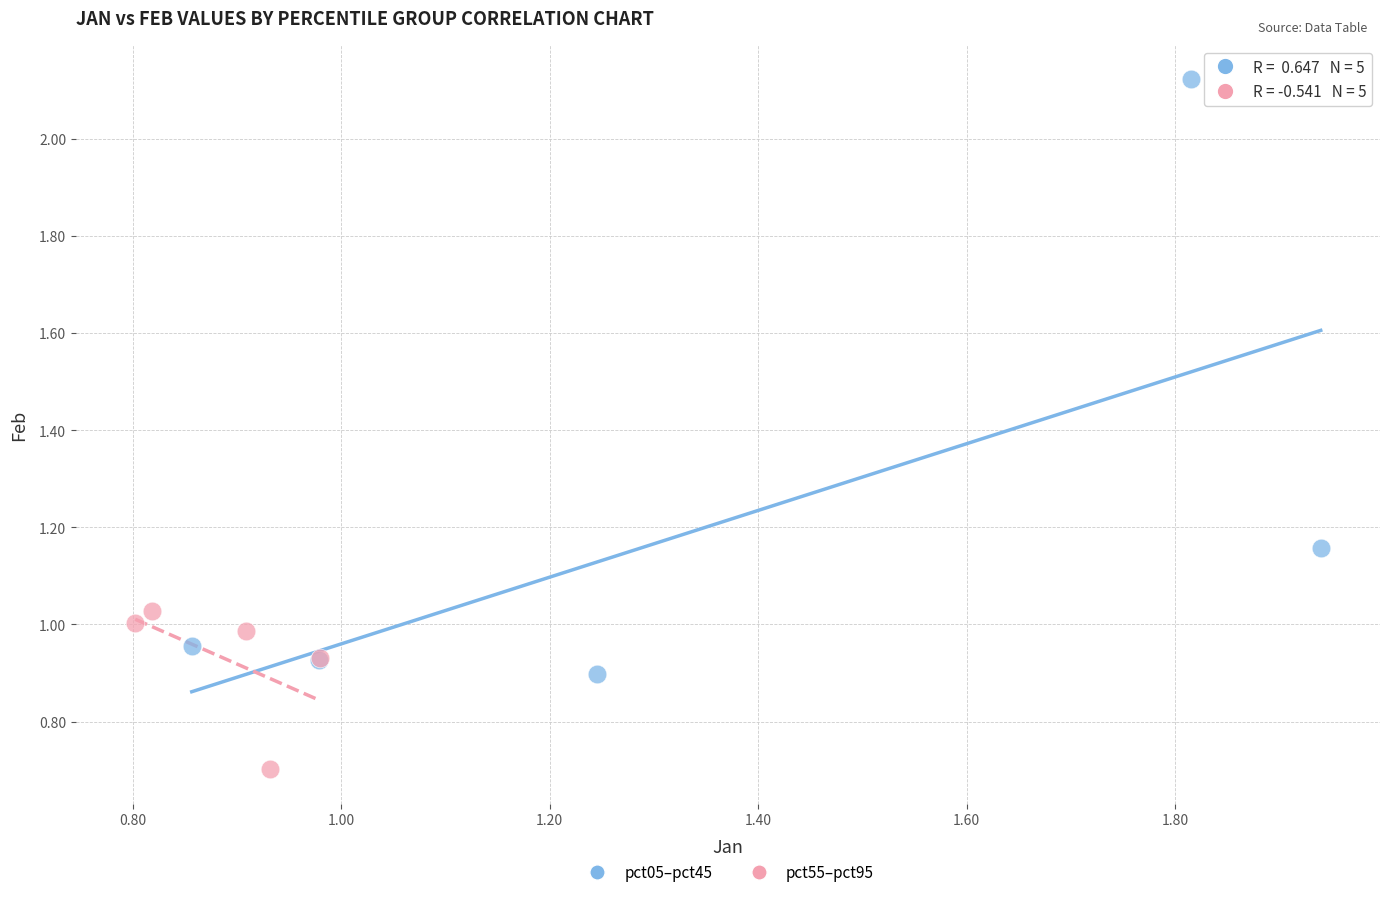

Which series has the widest spread of Y values?

pct05–pct45